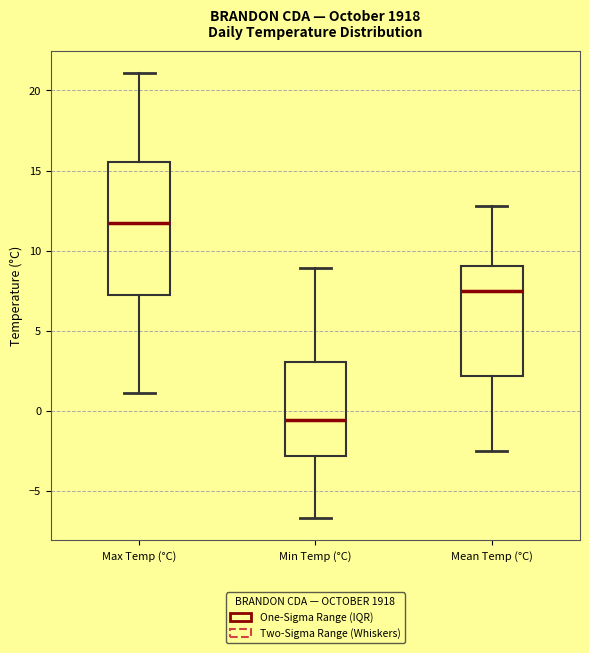

Comparing the boxes themselves (not the whiskers), which one is the tallest?

Max Temp (°C)